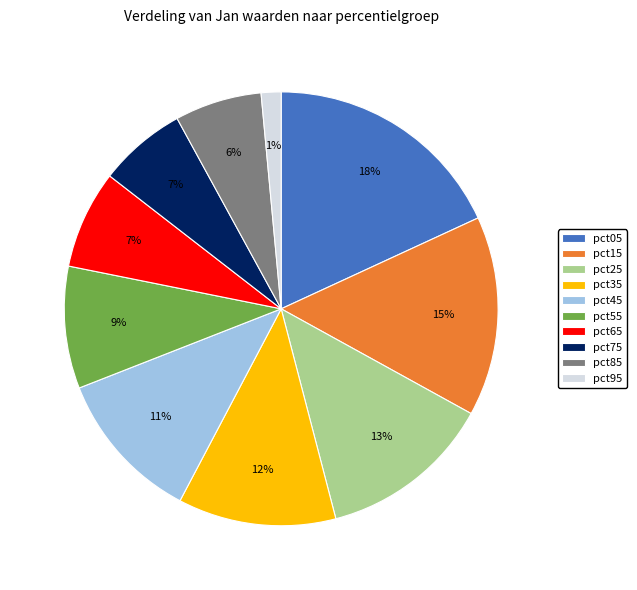

Which slice is the smallest?

pct95